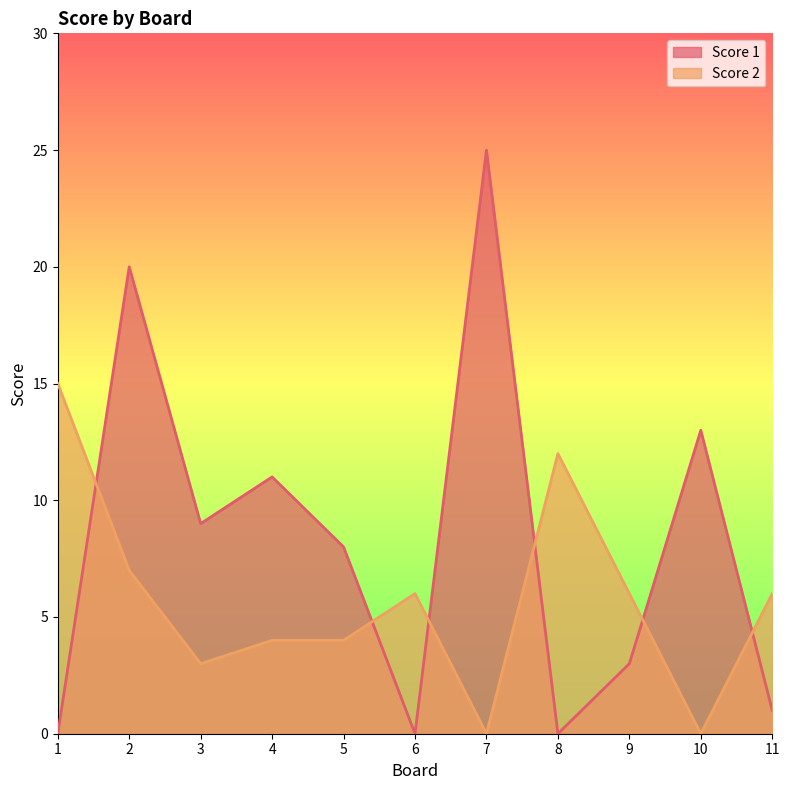

Rank the series at 6 from lowest to highest value.

Score 1, Score 2